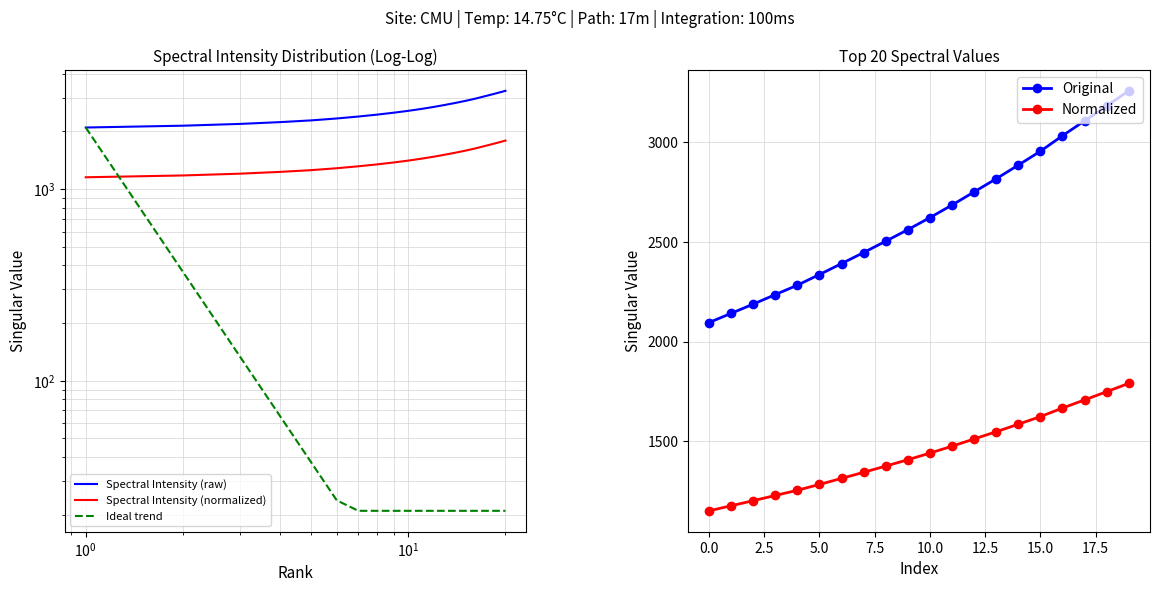

Reading left to right, extract all data points from this chart.

Spectral Intensity (raw): 2095.7	2141.8	2188.0	2235.7	2282.9	2336.2	2391.1	2446.5	2503.2	2561.0	2621.4	2684.3	2750.1	2816.0	2884.3	2953.8	3031.6	3106.0	3180.7	3256.5
Spectral Intensity (normalized): 1152.6	1178.0	1203.4	1229.6	1255.6	1284.9	1315.1	1345.6	1376.8	1408.5	1441.8	1476.4	1512.6	1548.8	1586.3	1624.6	1667.4	1708.3	1749.4	1791.1
Ideal trend: 2095.7	370.5	134.4	65.5	37.5	23.8	21.0	21.0	21.0	21.0	21.0	21.0	21.0	21.0	21.0	21.0	21.0	21.0	21.0	21.0
Original: 2095.7	2141.8	2188.0	2235.7	2282.9	2336.2	2391.1	2446.5	2503.2	2561.0	2621.4	2684.3	2750.1	2816.0	2884.3	2953.8	3031.6	3106.0	3180.7	3256.5
Normalized: 1152.6	1178.0	1203.4	1229.6	1255.6	1284.9	1315.1	1345.6	1376.8	1408.5	1441.8	1476.4	1512.6	1548.8	1586.3	1624.6	1667.4	1708.3	1749.4	1791.1